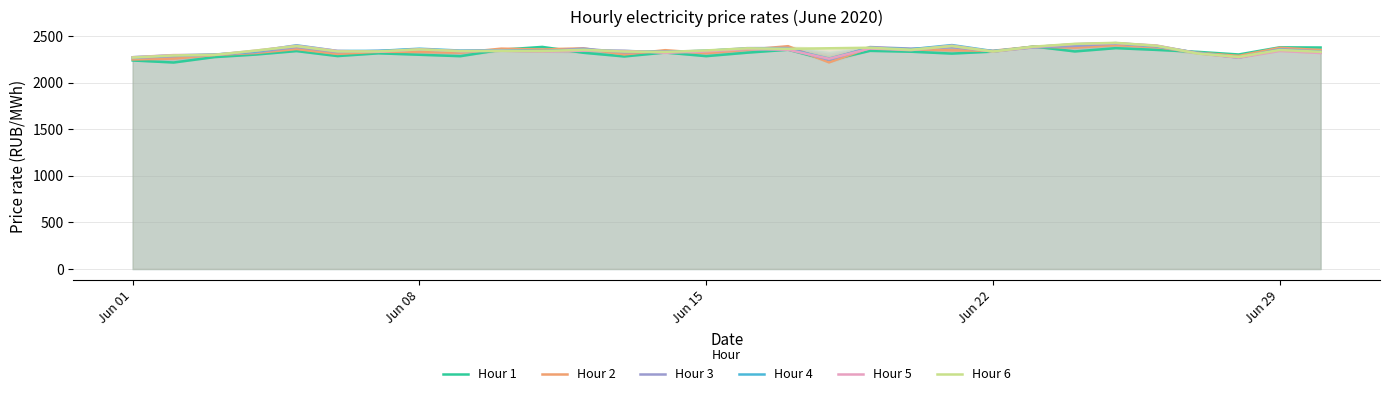

Reading left to right, what are all the values shown in this chart?

Hour 1: 2237.3	2215.6	2273.6	2300.7	2338.1	2284.6	2314.1	2298.8	2283.4	2352.8	2383.0	2320.2	2280.4	2322.7	2283.7	2321.0	2352.6	2239.2	2340.6	2331.4	2311.4	2332.6	2387.5	2334.3	2369.6	2350.6	2330.0	2301.8	2378.3	2376.6
Hour 2: 2248.4	2257.9	2296.8	2317.7	2360.0	2307.7	2331.1	2329.1	2321.4	2364.4	2355.0	2367.8	2302.2	2347.8	2316.3	2352.4	2390.7	2217.1	2375.2	2358.8	2346.2	2341.5	2386.2	2375.6	2402.0	2380.3	2320.4	2286.7	2373.7	2349.4
Hour 3: 2264.5	2284.4	2300.0	2326.7	2381.9	2327.3	2340.6	2356.6	2336.9	2343.9	2334.6	2365.2	2324.8	2333.7	2339.4	2369.9	2370.6	2244.7	2381.5	2364.5	2379.9	2337.5	2378.0	2393.9	2419.6	2387.3	2317.4	2268.5	2358.2	2334.0
Hour 4: 2272.2	2292.3	2300.9	2334.7	2400.1	2339.7	2340.4	2363.8	2343.9	2347.6	2339.7	2349.8	2340.3	2325.9	2342.9	2362.9	2358.6	2256.9	2371.8	2358.2	2402.6	2338.5	2382.0	2410.8	2423.3	2393.0	2318.1	2269.2	2352.4	2326.6
Hour 5: 2272.2	2295.6	2297.4	2342.4	2394.9	2339.5	2329.7	2357.5	2337.8	2342.0	2332.3	2343.0	2340.4	2319.4	2335.1	2360.8	2352.4	2255.8	2366.0	2348.2	2396.1	2332.2	2381.7	2412.9	2422.9	2397.9	2313.5	2267.6	2339.8	2317.6
Hour 6: 2268.8	2291.2	2297.9	2343.6	2391.2	2334.2	2335.0	2355.9	2337.6	2340.3	2337.8	2352.4	2332.7	2328.8	2345.0	2368.0	2362.1	2368.3	2374.1	2352.6	2392.2	2333.8	2386.0	2415.9	2426.7	2394.9	2311.6	2275.5	2350.2	2330.1